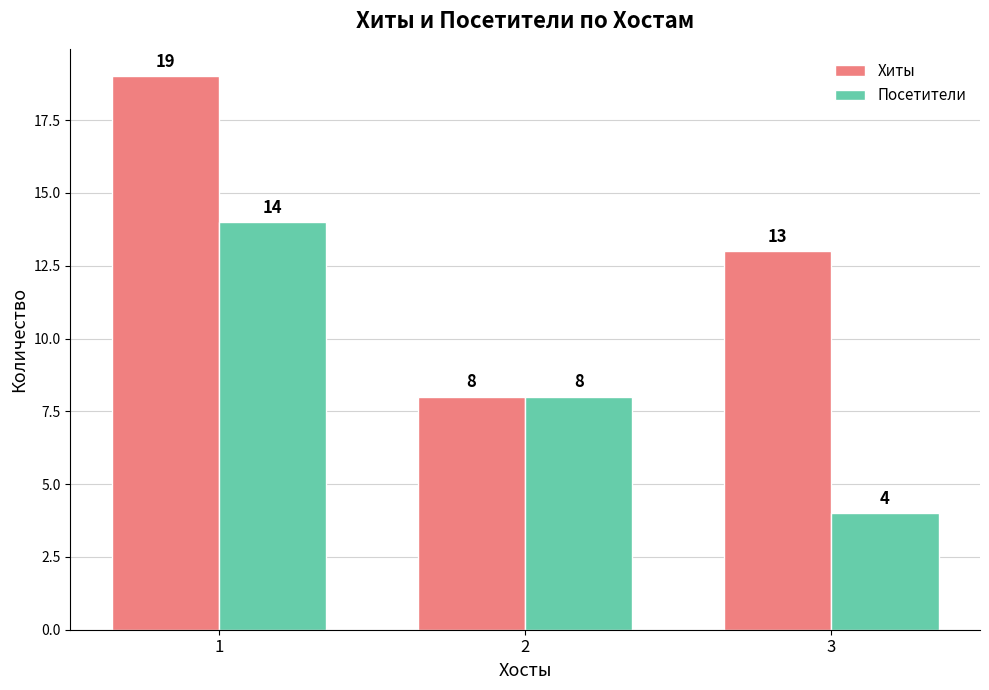

What is the minimum value shown in the chart?

4